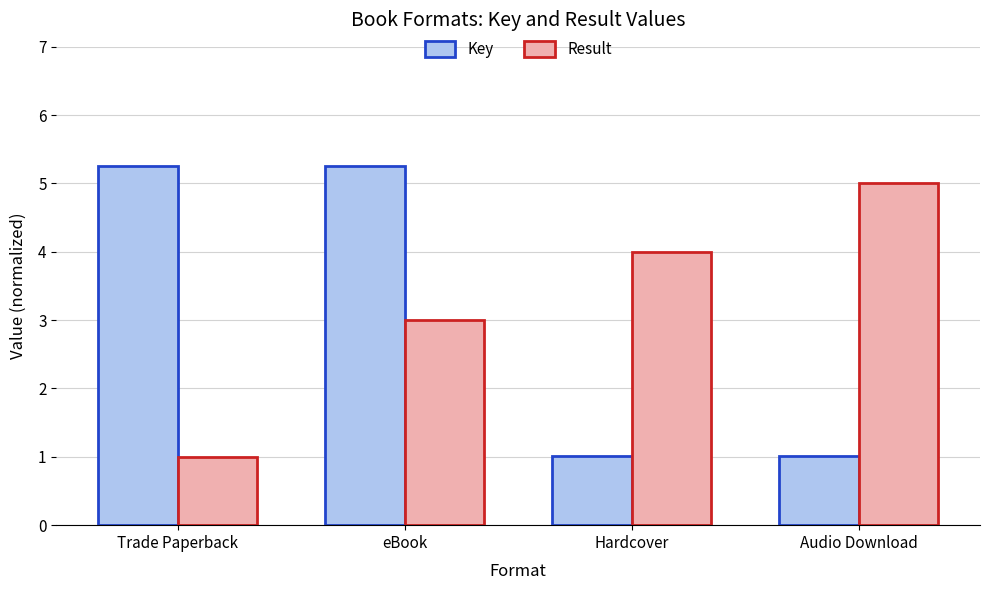

What is the spread (max minus min) of values at Trade Paperback?

4.3